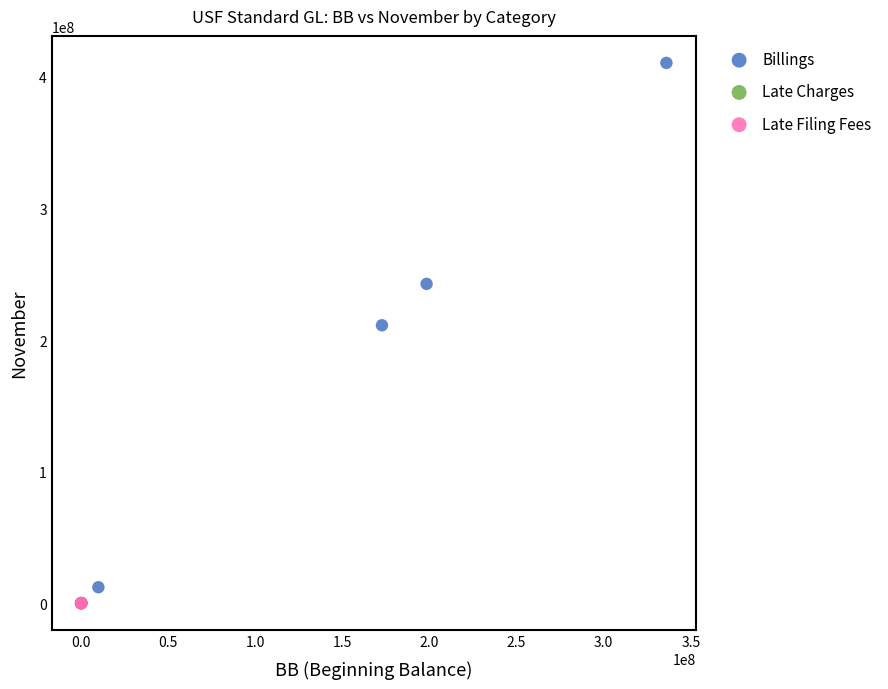

Which series reaches the maximum Y coordinate?

Billings